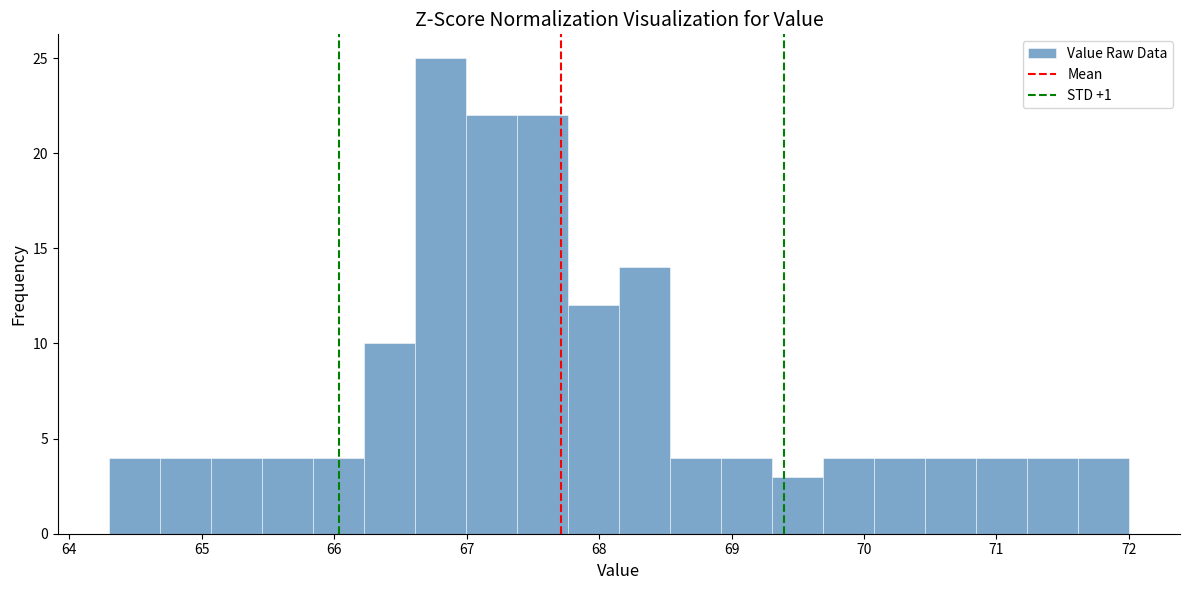

Around what value on the x-axis is the tallest bar? Give the approximate position of its centre, as read against the axis.

66.8